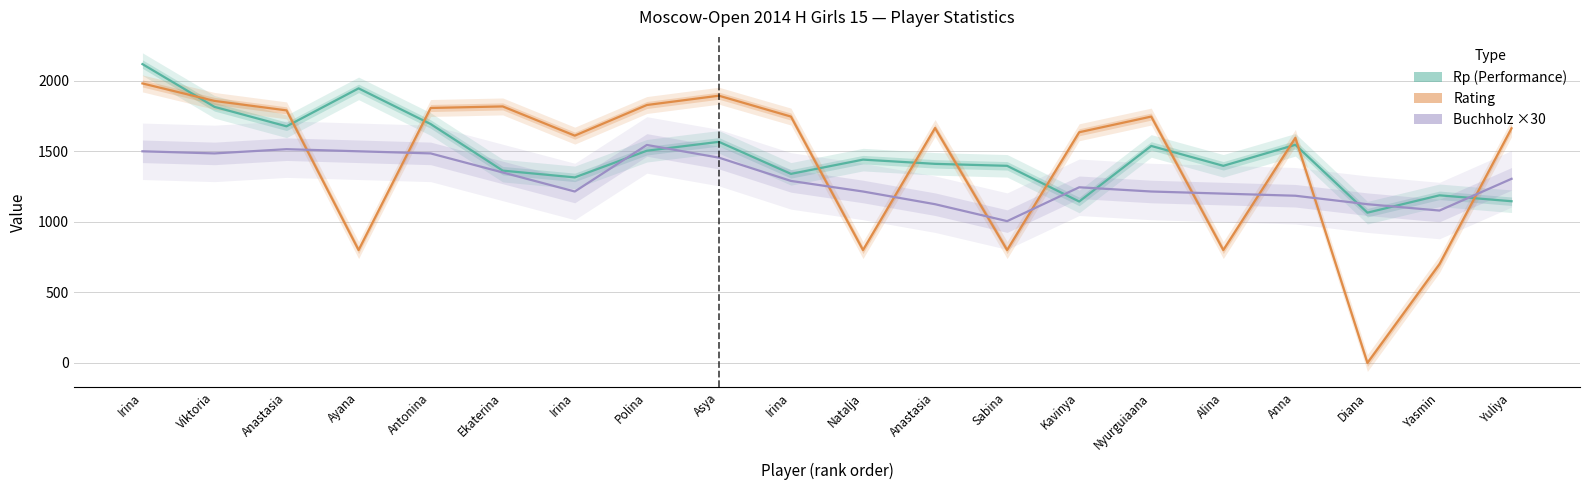

What is the sum of all Rating values?

28536